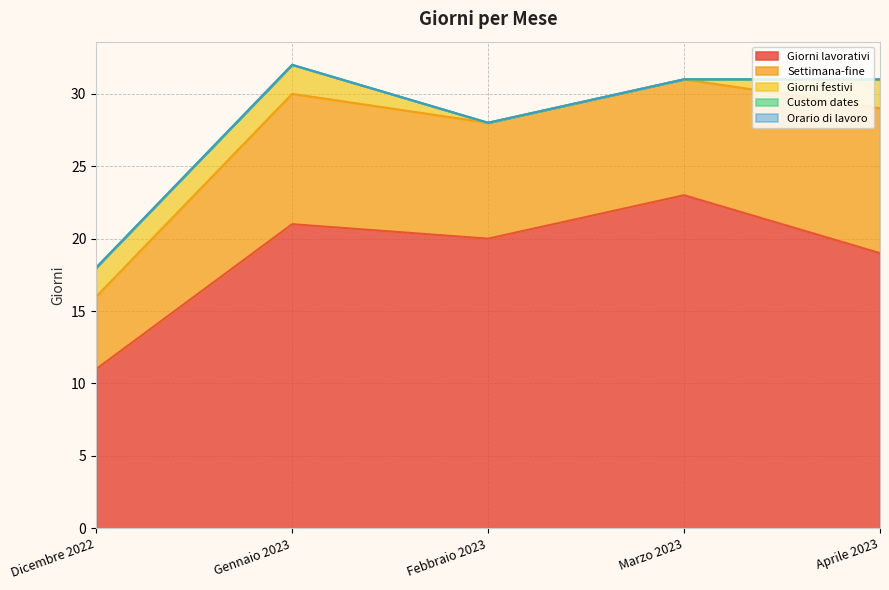

Which series has the largest range (max minus min)?

Giorni lavorativi